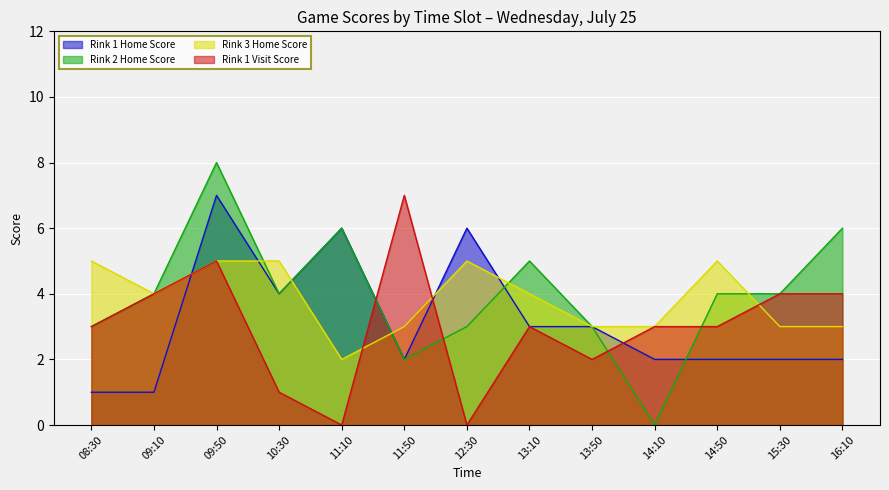

What is the sum of the Rink 1 Home Score values at 10:30 and 08:30?

5